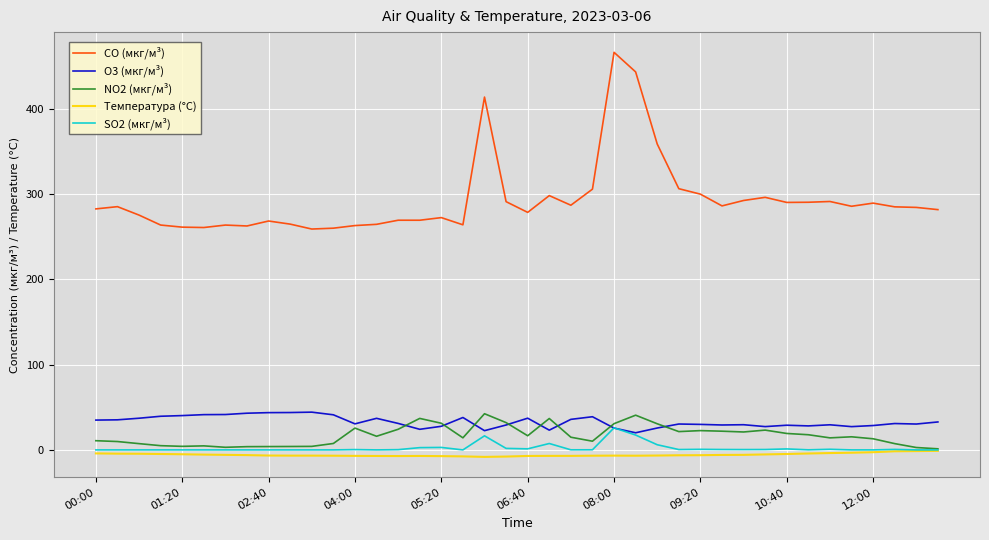

At how many categories does at least one series exceed 130?

40